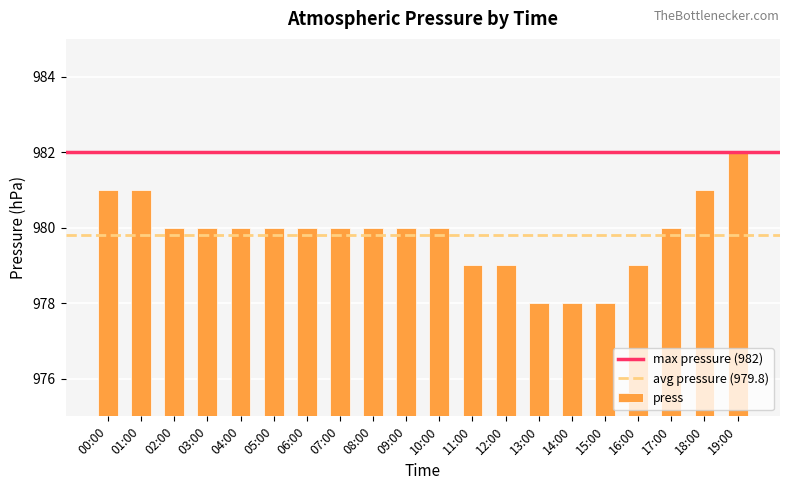

Are the bars horizontal?

No